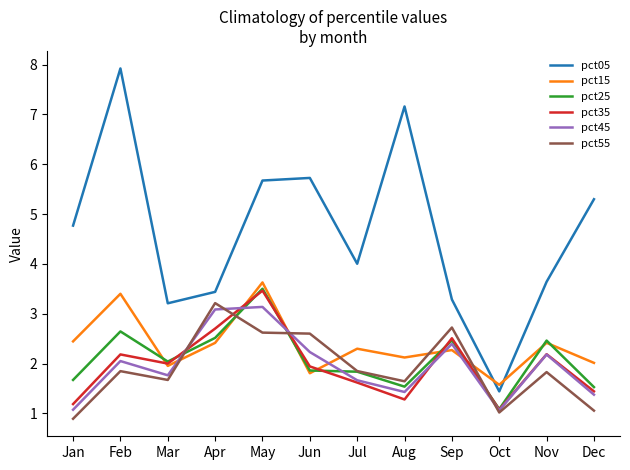

What is the sum of all pct25 values?

25.1